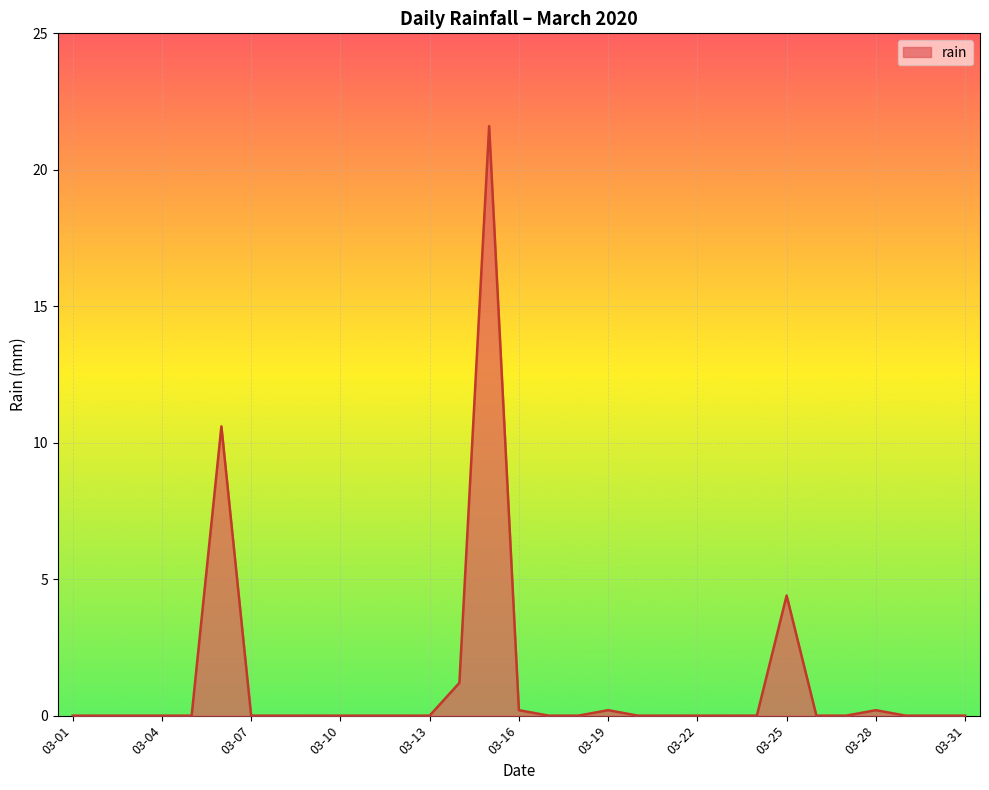

What is the maximum value shown in the chart?

21.6